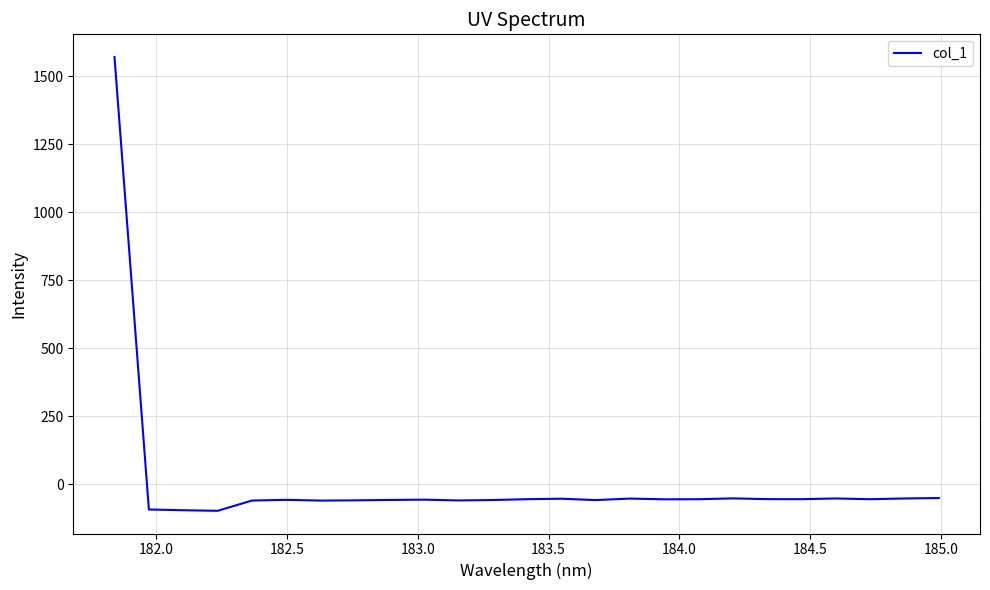

What is the greatest value displayed?

1570.2